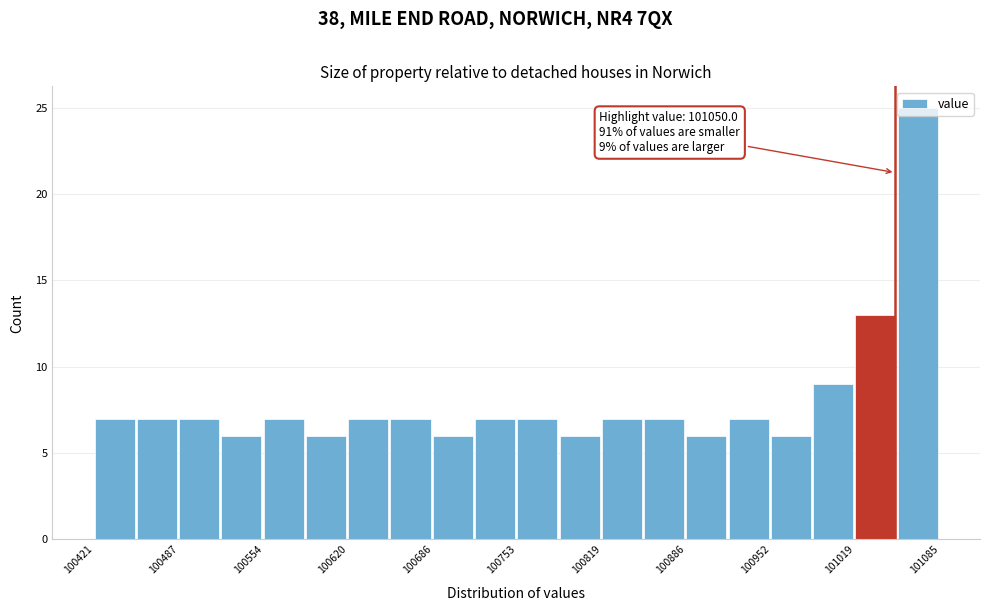

Around what value on the x-axis is the tallest bar? Give the approximate position of its centre, as read against the axis.

101070